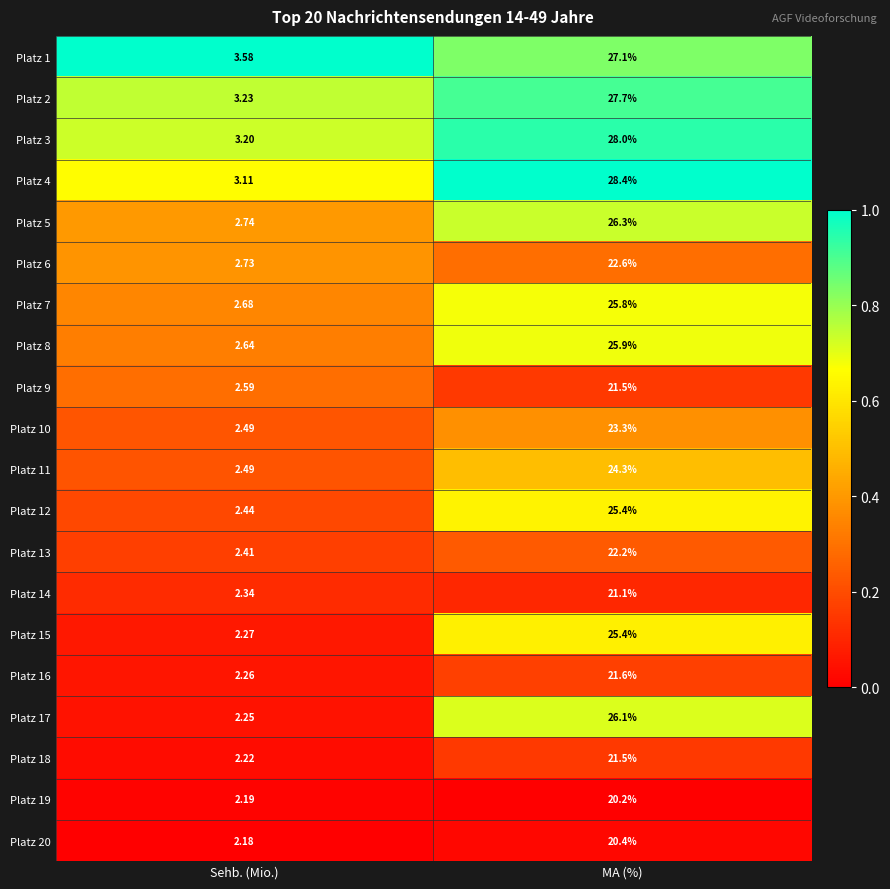

At which label is Platz 12 closest to 13?

Sehb. (Mio.)